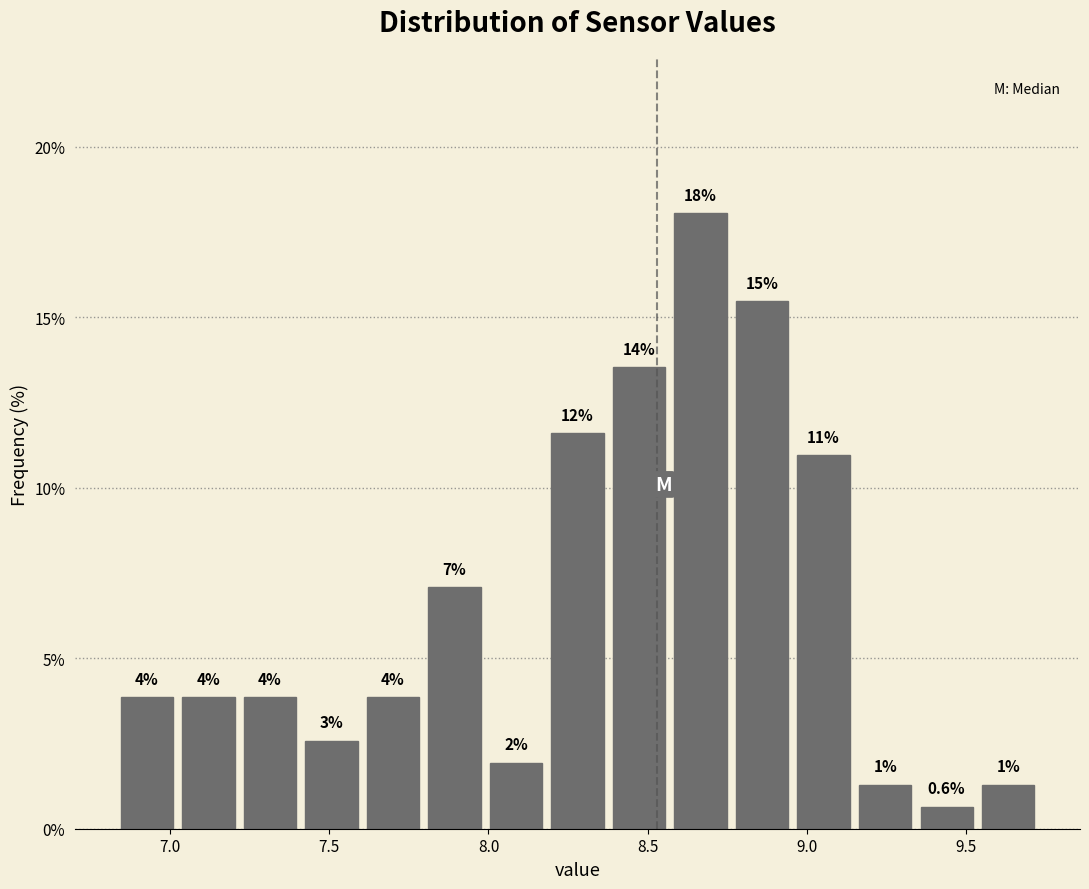

Around what value on the x-axis is the tallest bar? Give the approximate position of its centre, as read against the axis.

8.65